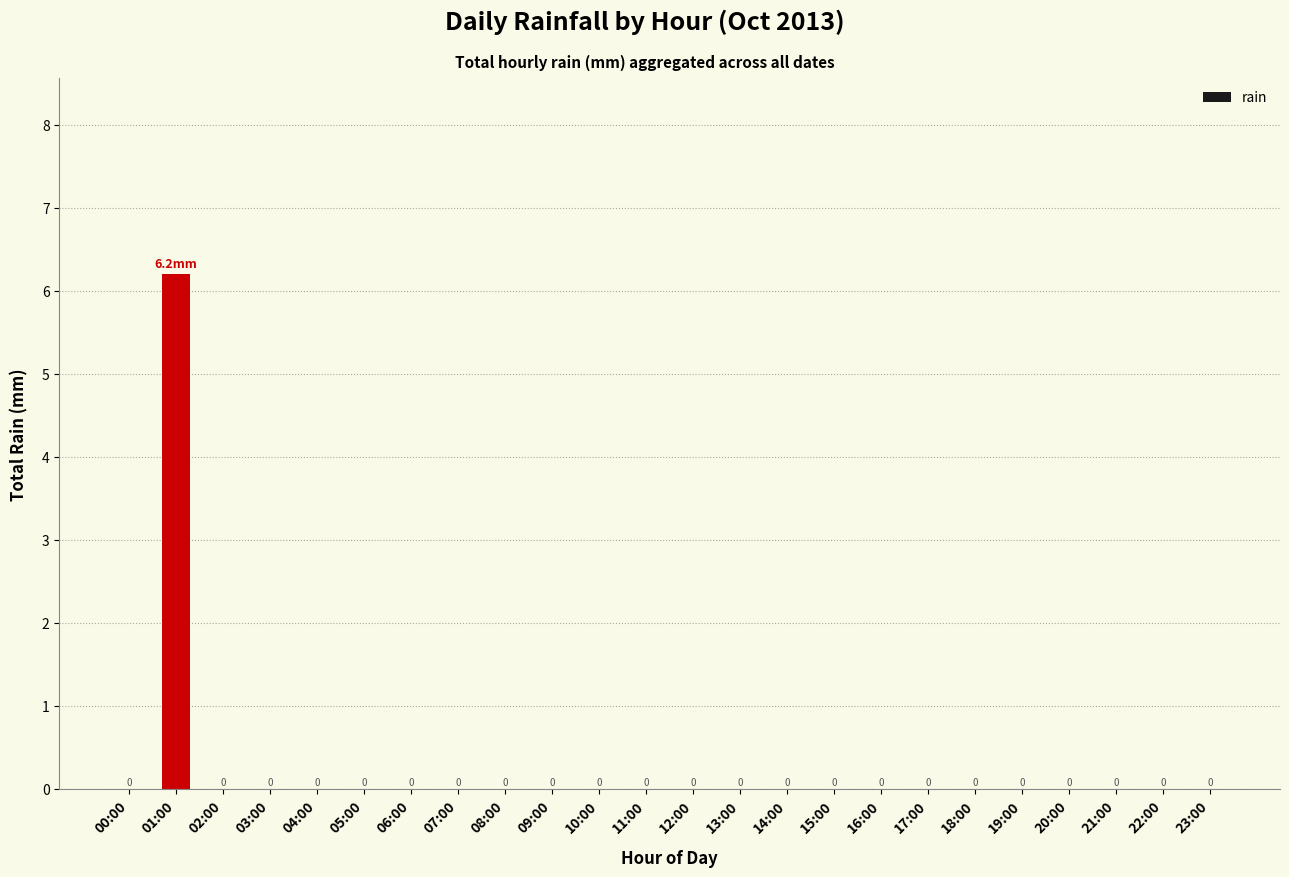

True or false: the data shows 3.1 at 01:00.

False